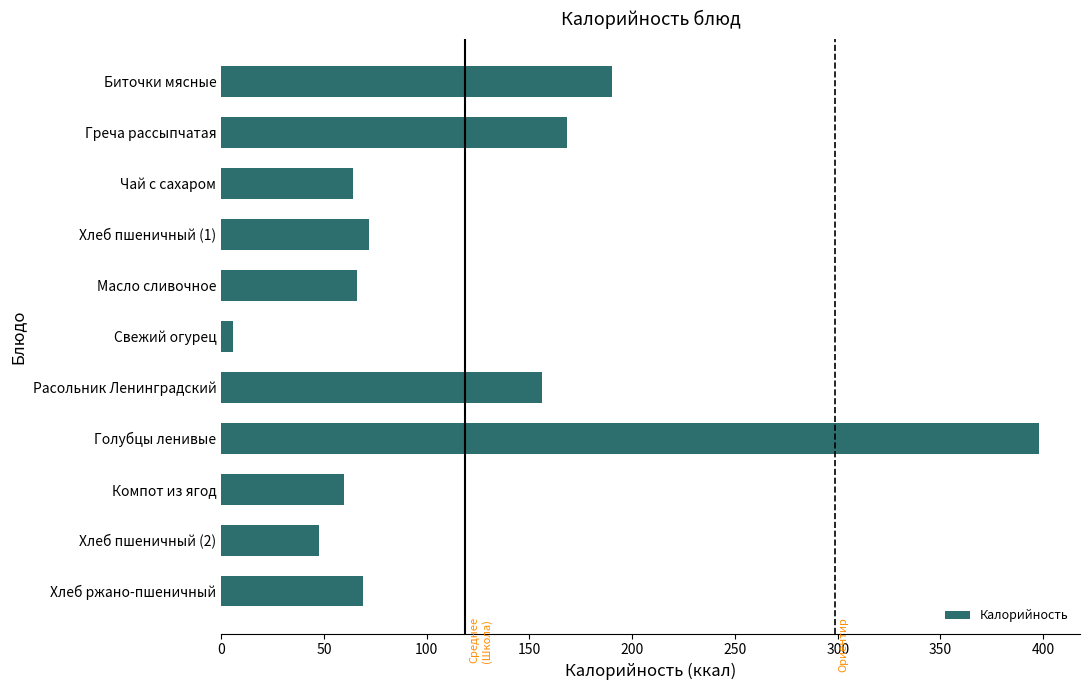

At which label is the value closest to 202?

Биточки мясные